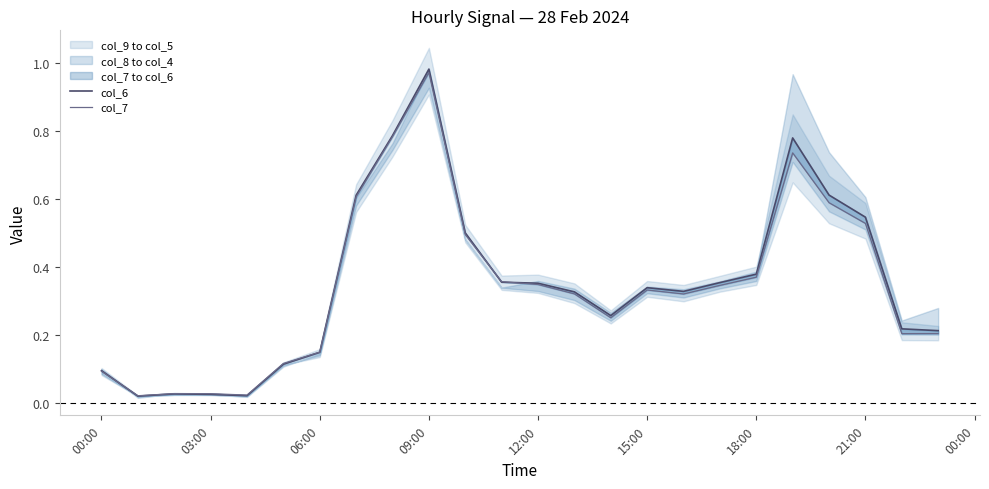

What is the value of the col_7 point at the 13th from the left?

0.3